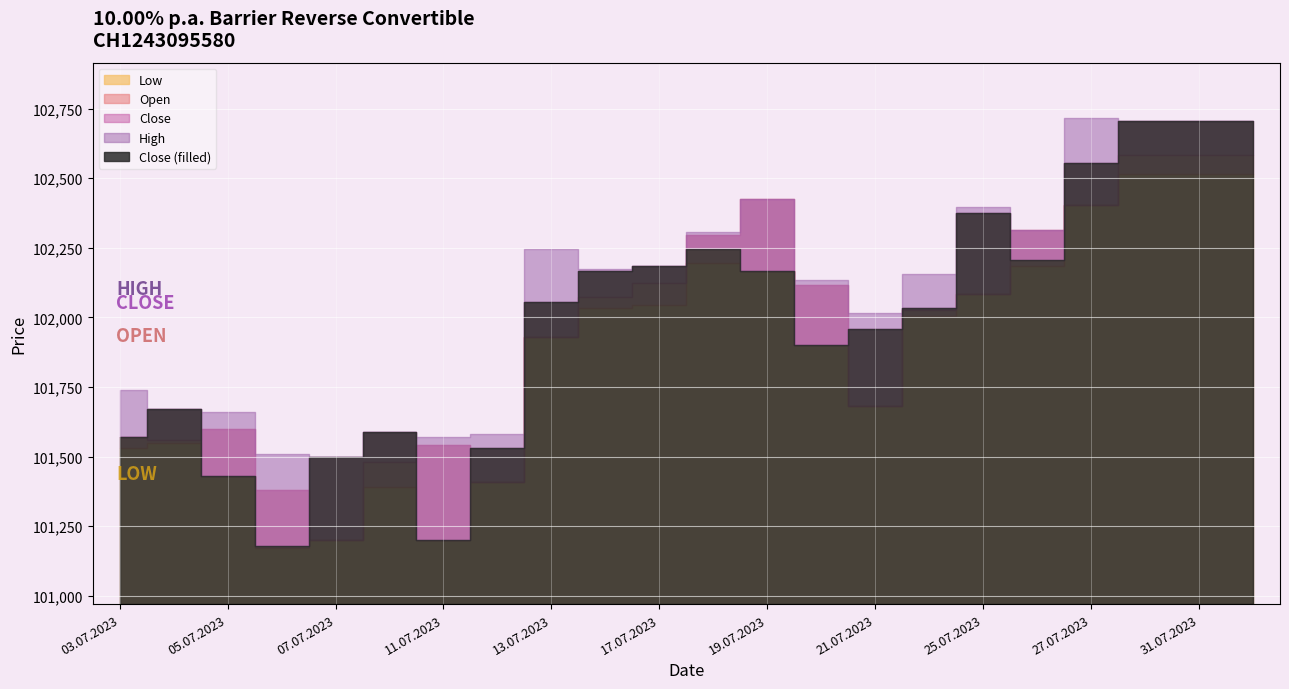

Is it true that High equals 39274 at 27.07.2023?

False